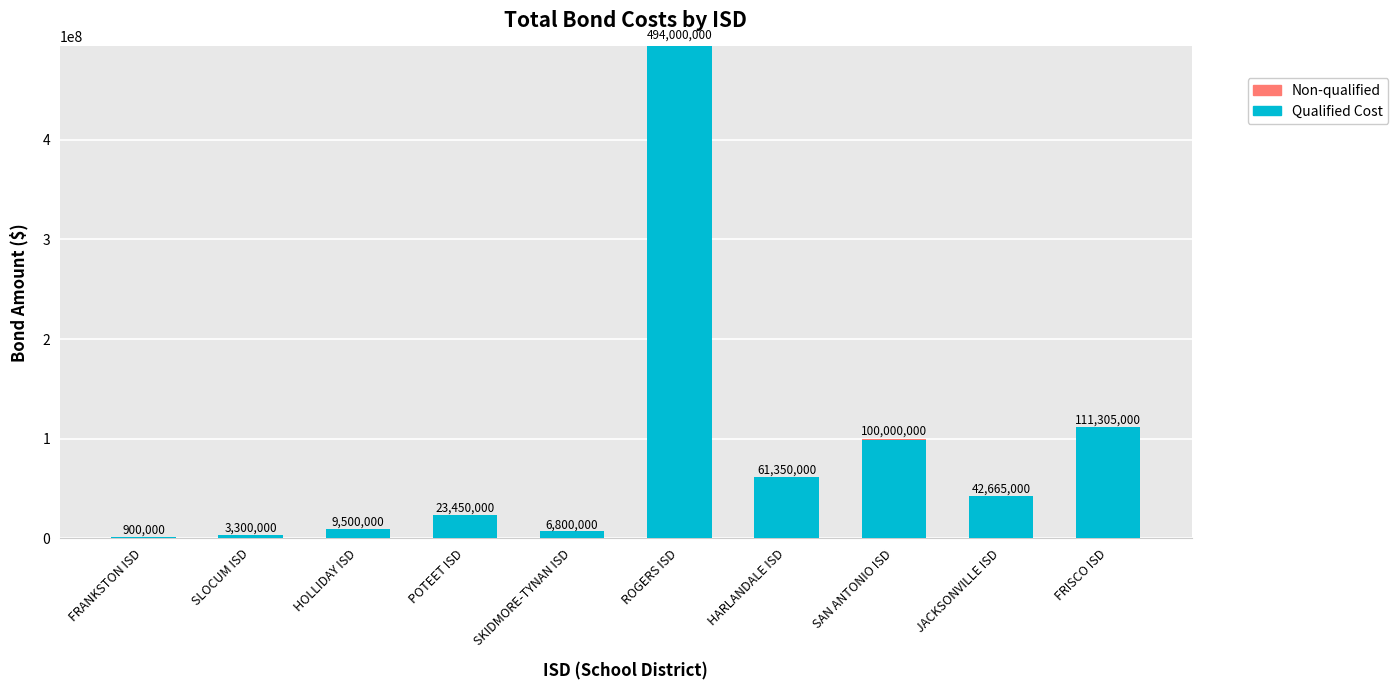

Where is Qualified Cost nearest to the value 247450000?

FRISCO ISD